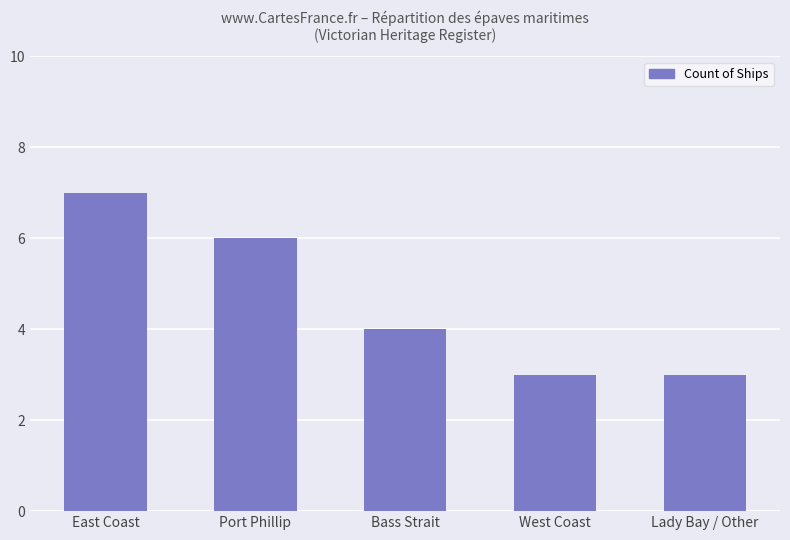

True or false: the data shows 4 at West Coast.

False